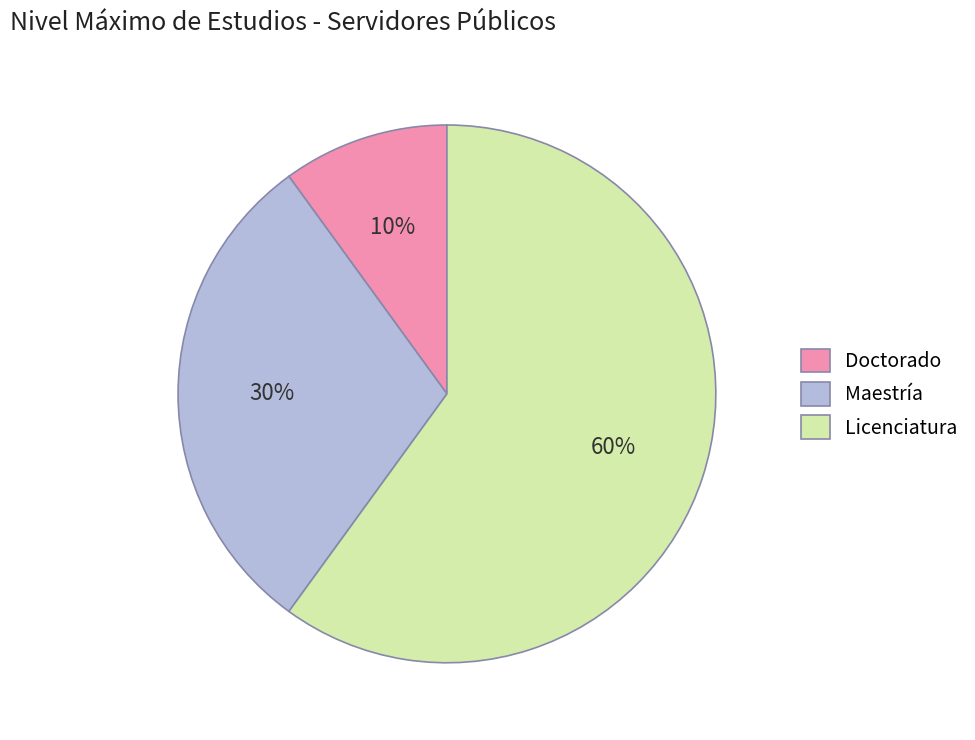

Is there any slice that represents more than half of the pie?

Yes